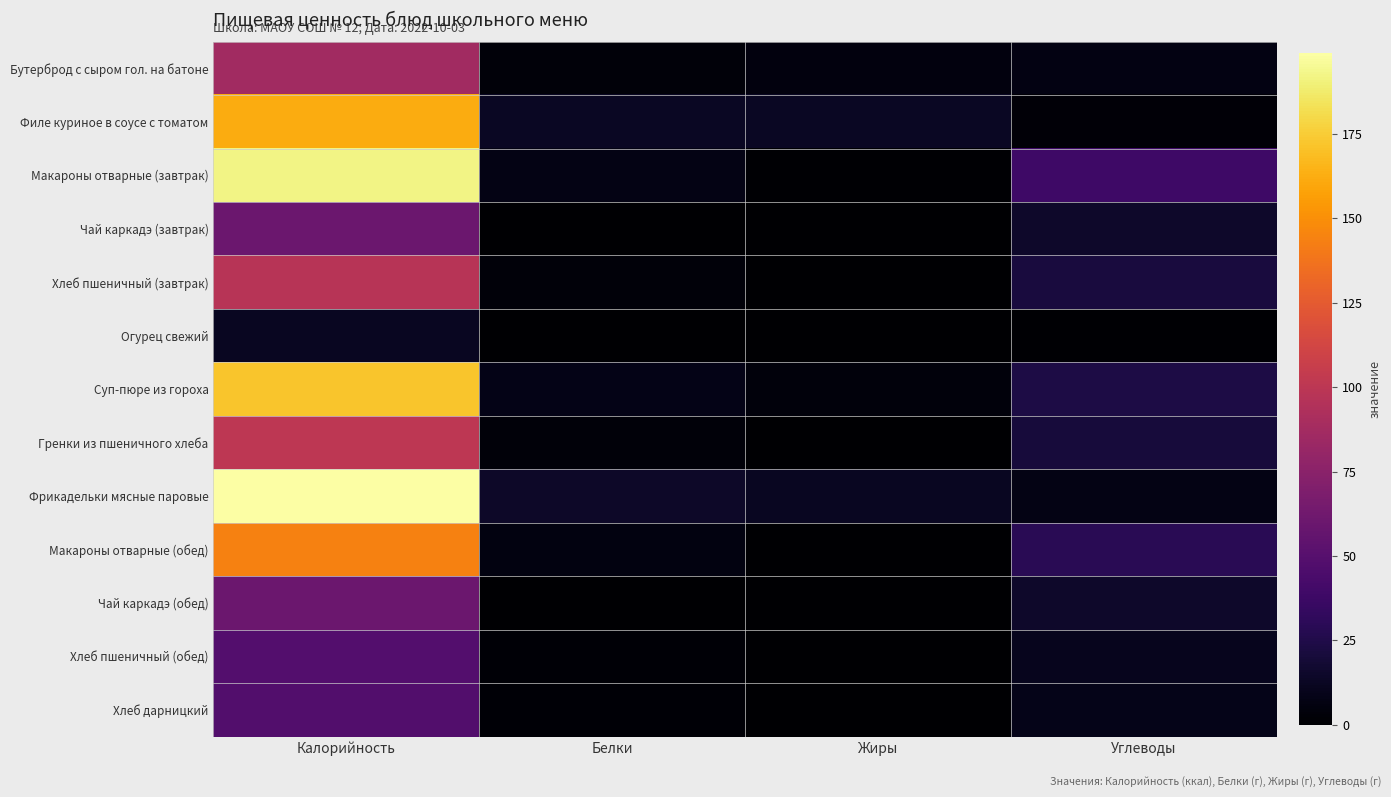

Reading left to right, what are all the values shown in this chart?

Бутерброд с сыром гол. на батоне: Калорийность=87.0	Белки=3.2	Жиры=4.9	Углеводы=6.5
Филе куриное в соусе с томатом: Калорийность=162.0	Белки=12.6	Жиры=12.5	Углеводы=3.1
Макароны отварные (завтрак): Калорийность=192.0	Белки=7.5	Жиры=0.9	Углеводы=38.7
Чай каркадэ (завтрак): Калорийность=60.0	Белки=0.1	Жиры=0.0	Углеводы=15.0
Хлеб пшеничный (завтрак): Калорийность=97.6	Белки=3.2	Жиры=0.1	Углеводы=21.1
Огурец свежий: Калорийность=12.0	Белки=0.4	Жиры=0.1	Углеводы=1.2
Суп-пюре из гороха: Калорийность=172.0	Белки=8.2	Жиры=4.3	Углеводы=23.8
Гренки из пшеничного хлеба: Калорийность=100.5	Белки=3.4	Жиры=0.3	Углеводы=20.9
Фрикадельки мясные паровые: Калорийность=198.9	Белки=14.2	Жиры=12.2	Углеводы=7.6
Макароны отварные (обед): Калорийность=144.0	Белки=5.7	Жиры=0.7	Углеводы=29.0
Чай каркадэ (обед): Калорийность=60.0	Белки=0.1	Жиры=0.0	Углеводы=15.0
Хлеб пшеничный (обед): Калорийность=48.8	Белки=1.6	Жиры=0.0	Углеводы=10.6
Хлеб дарницкий: Калорийность=48.0	Белки=1.8	Жиры=0.3	Углеводы=9.0